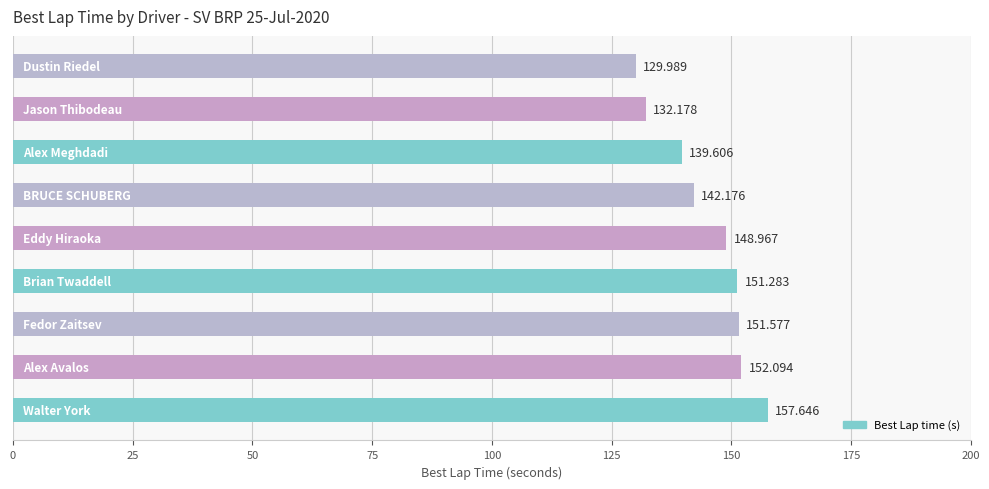

How many data points are above 148?

5